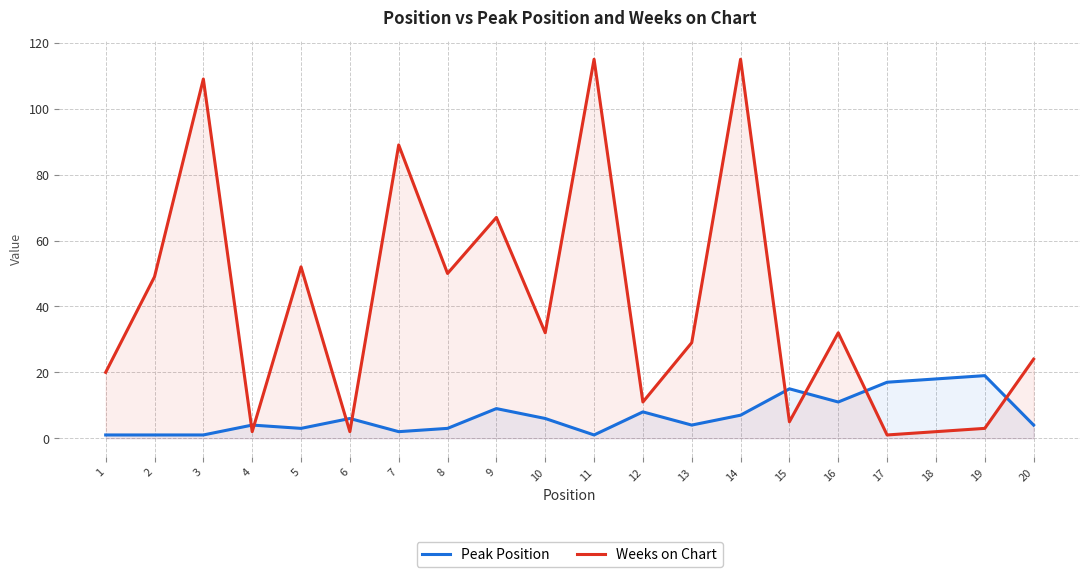

Reading right to left, what are all the values shown in this chart?

Peak Position: 20=4	19=19	18=18	17=17	16=11	15=15	14=7	13=4	12=8	11=1	10=6	9=9	8=3	7=2	6=6	5=3	4=4	3=1	2=1	1=1
Weeks on Chart: 20=24	19=3	18=2	17=1	16=32	15=5	14=115	13=29	12=11	11=115	10=32	9=67	8=50	7=89	6=2	5=52	4=2	3=109	2=49	1=20